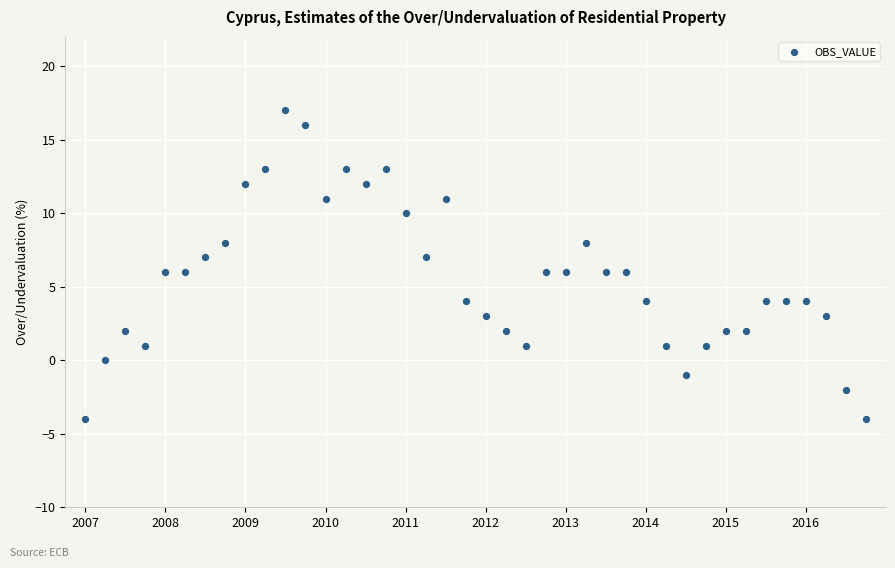

What is the range of Y values (max minus min)?

21